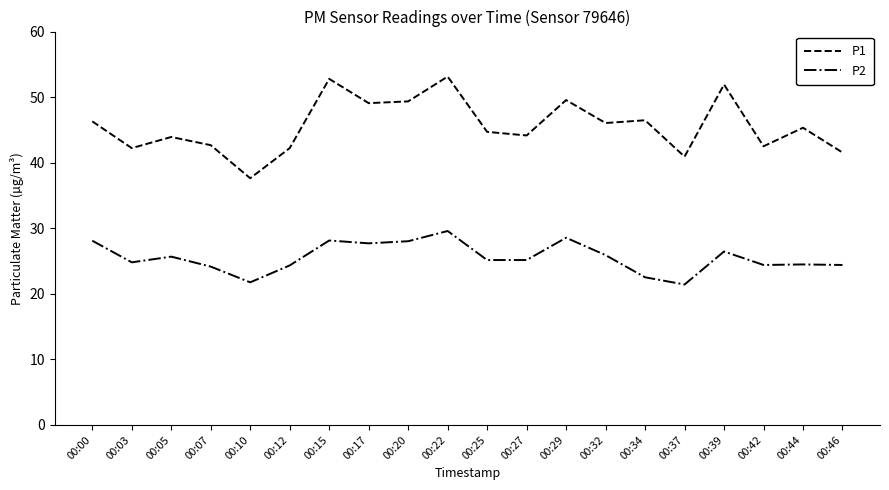

Is it true that P1 equals 42.5 at 00:42?

True